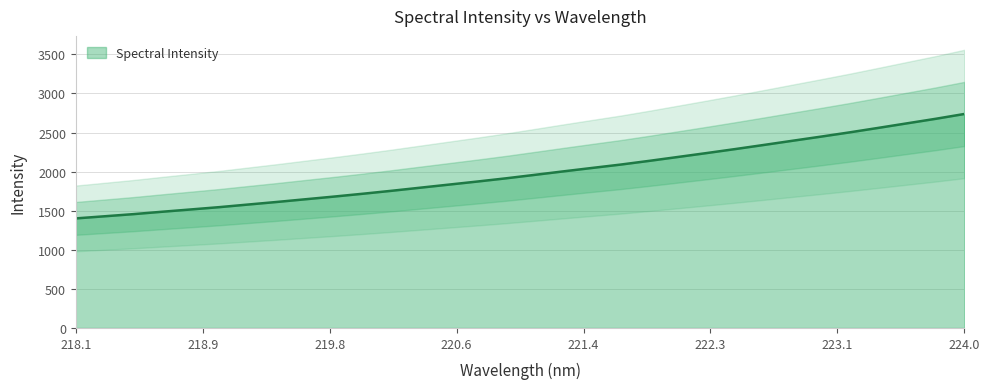

The value at 221.1174 is 1958.4. True or false?

True